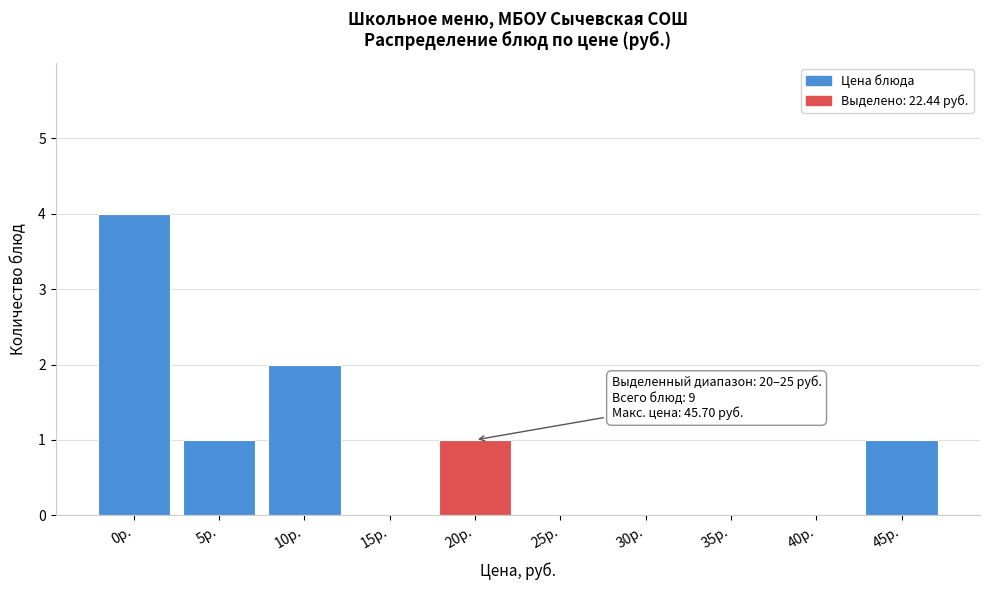

Reading left to right, what are all the values shown in this chart?

0р.=4	5р.=1	10р.=2	15р.=0	20р.=1	25р.=0	30р.=0	35р.=0	40р.=0	45р.=1